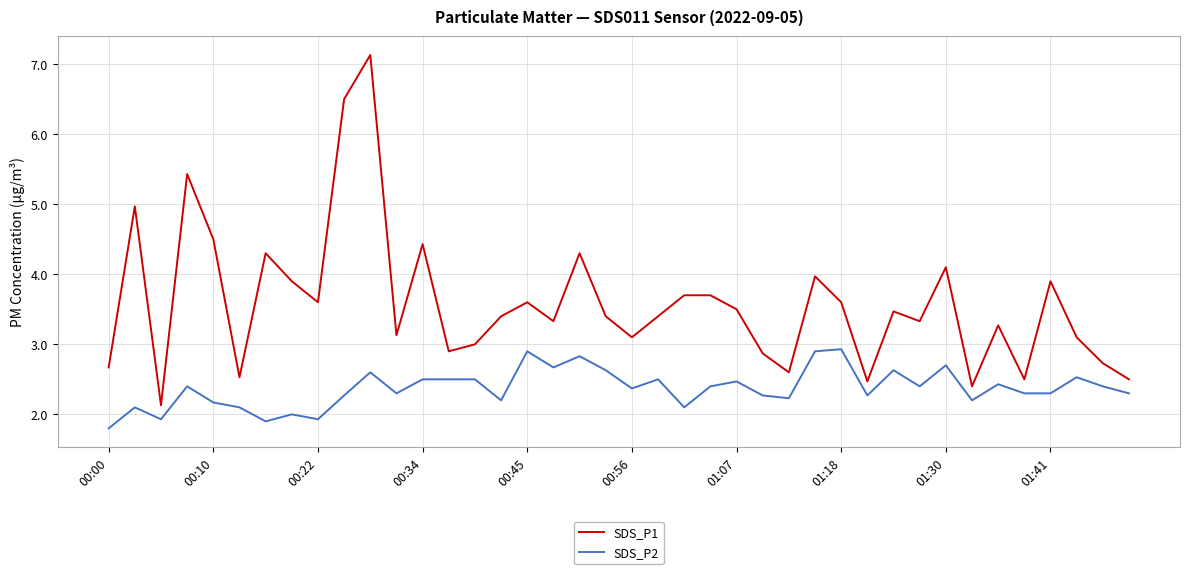

What is the average value of the SDS_P2 series?

2.4